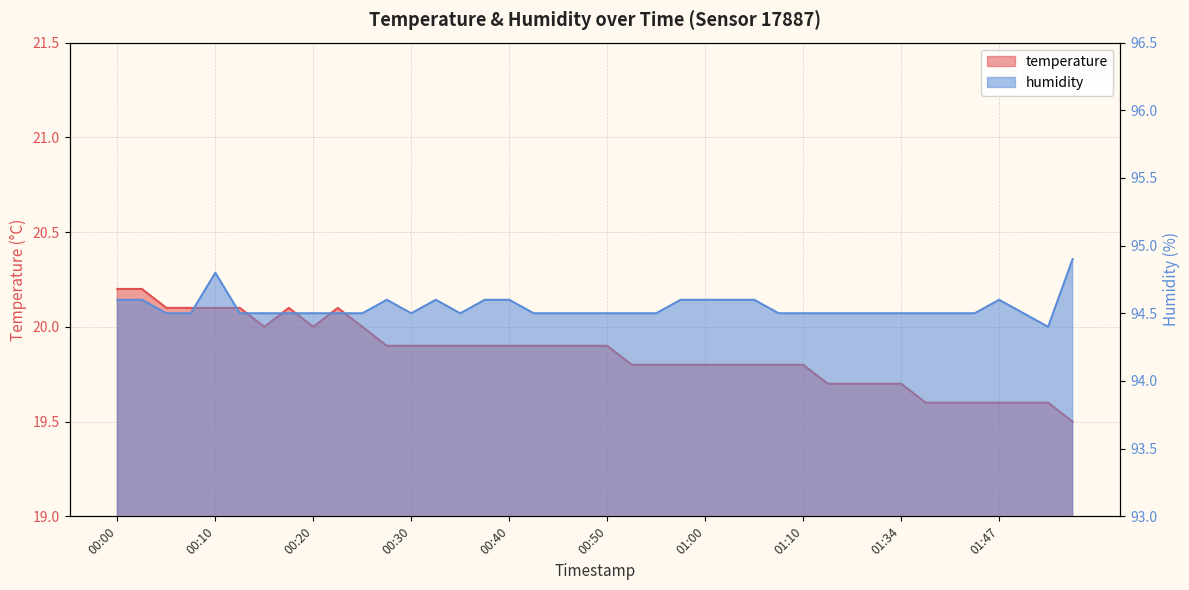

The humidity series shows 138.2 at 01:13. True or false?

False